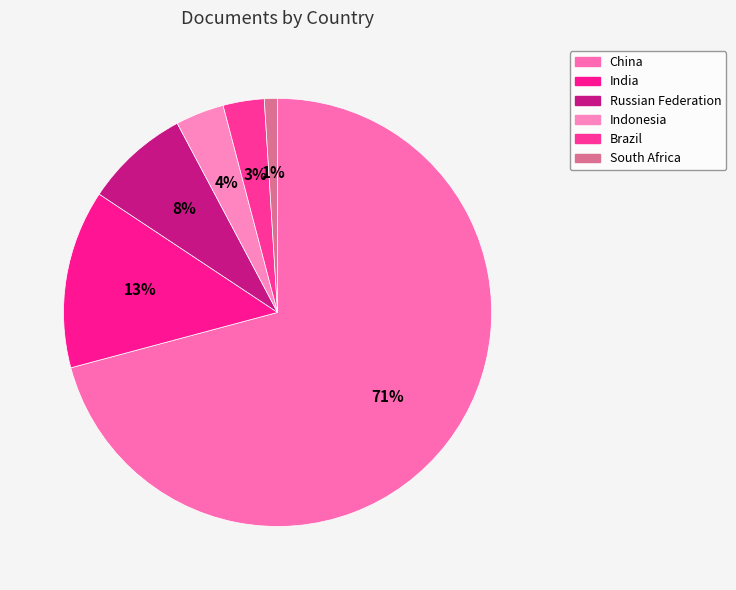

To the nearest percent, what is the difference between the Russian Federation and Brazil slice percentages?

5%